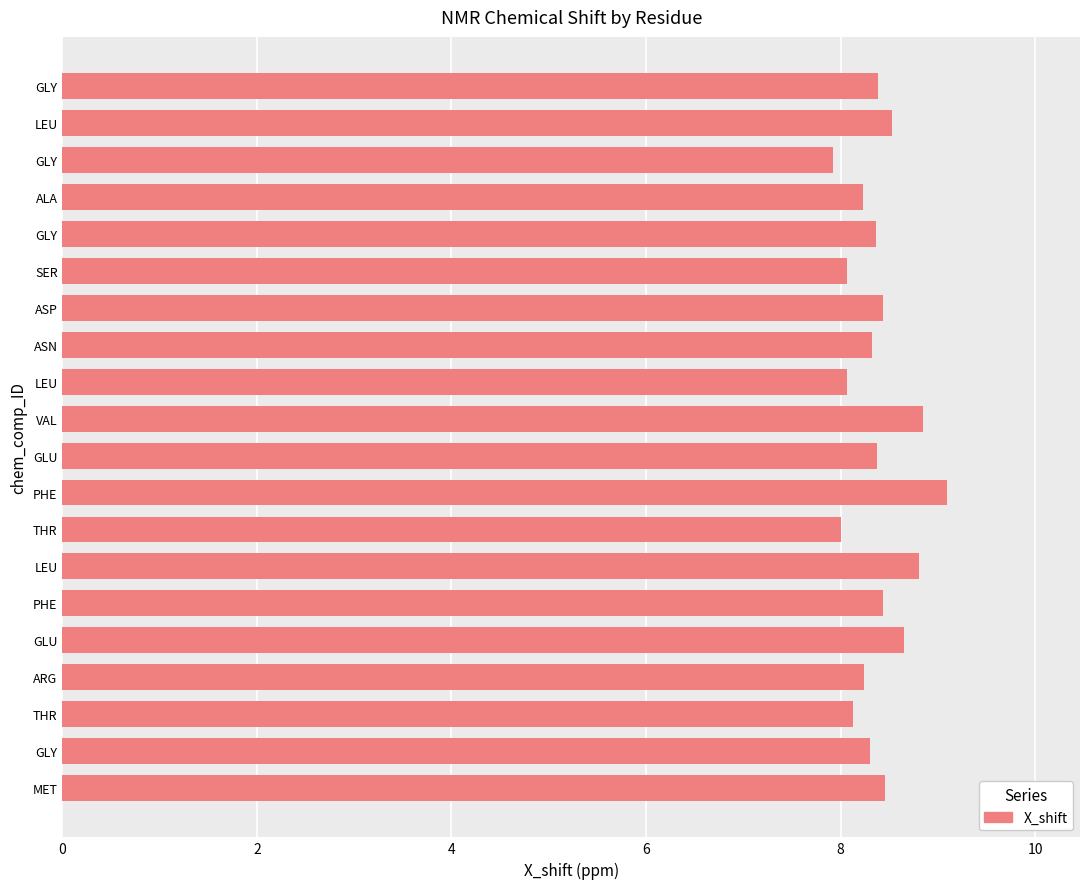

How many series are shown in this chart?

1